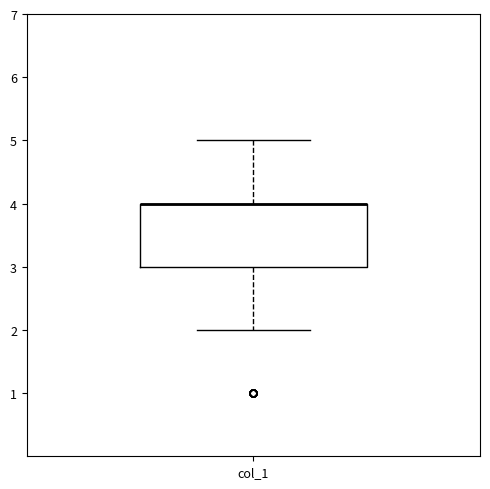

Transcribe this box plot: give where the median line is, the range the box spans, and where the two whiskers end, as read against the y-axis. The values are not printed on the chart, so give them approximately, as read against the axis.

median 4 (drawn on the box's upper edge), box 3 to 4, whiskers 2 to 5